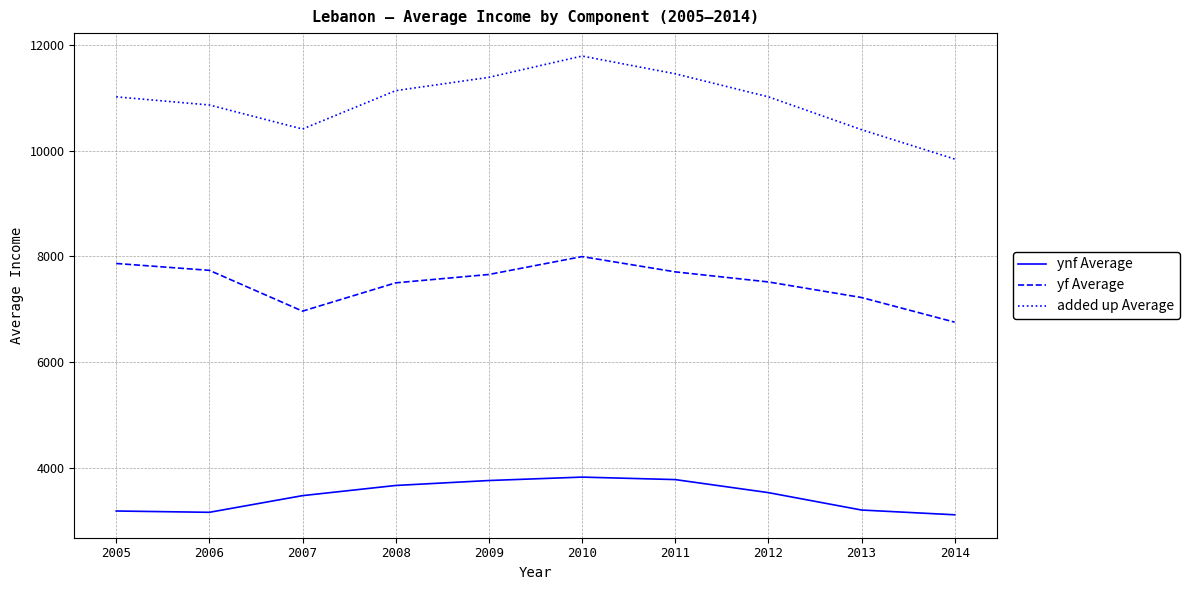

At which category is the sum across all series the highest?

2010